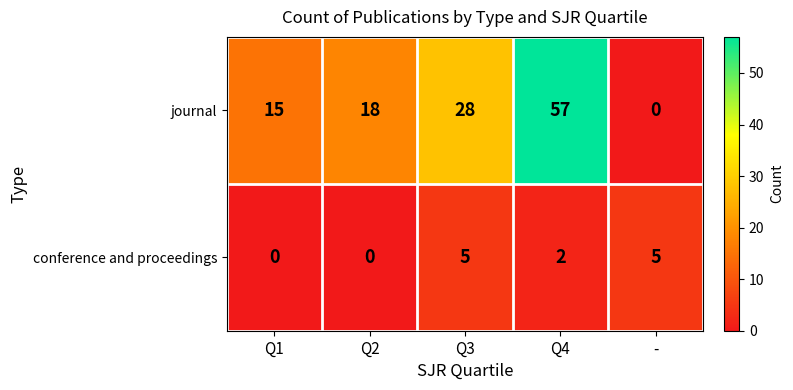

What is the difference between the maximum and minimum values in the conference and proceedings series?

5